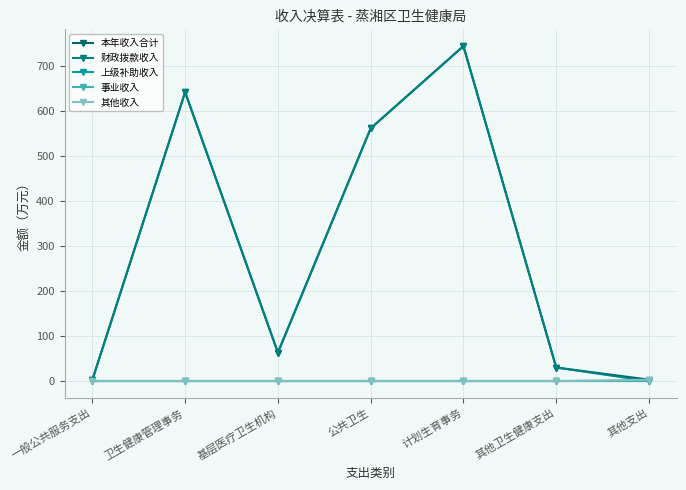

Is this an area chart (filled region under the line)?

No